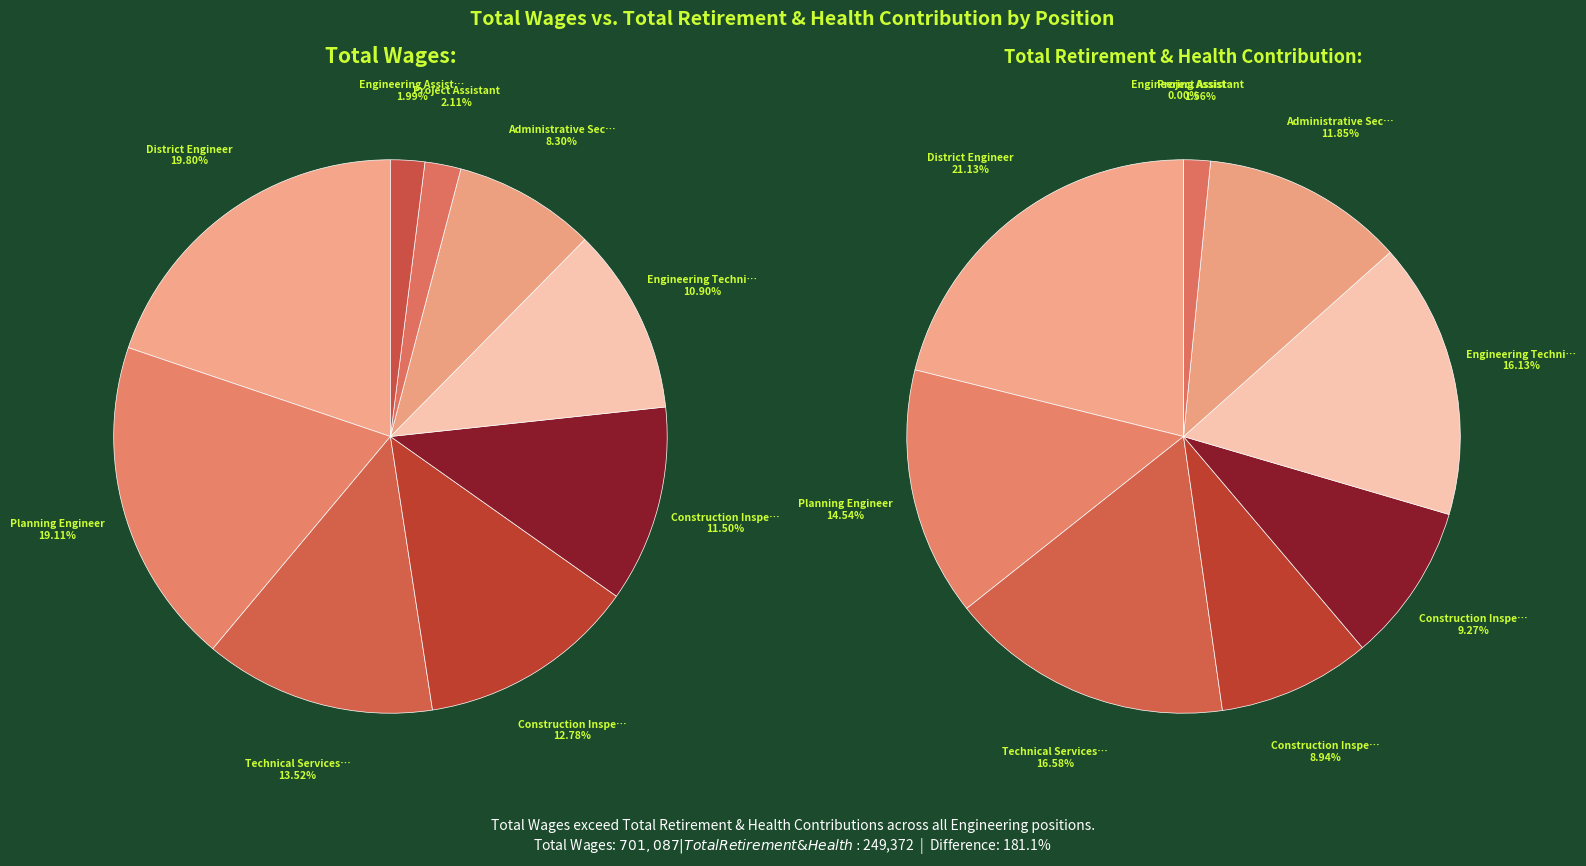

Which slice is the largest?

District Engineer